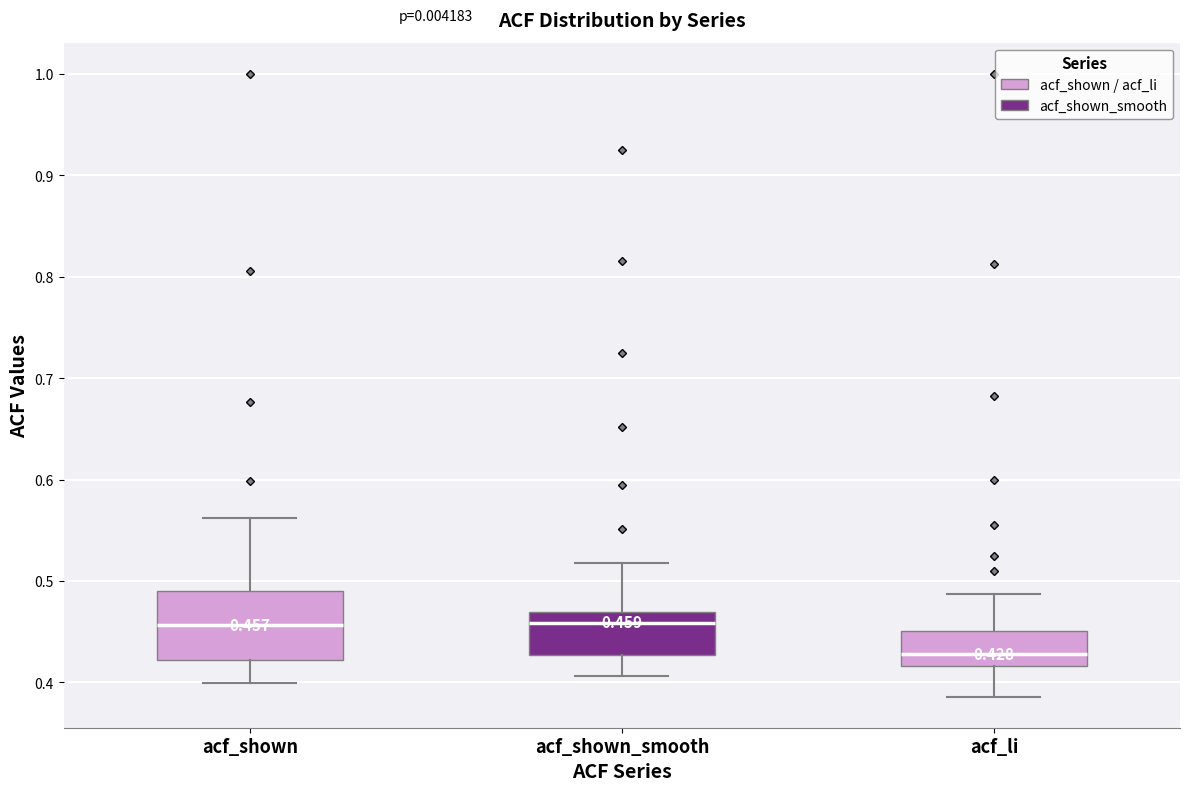

Which box has the lowest median line?

acf_li